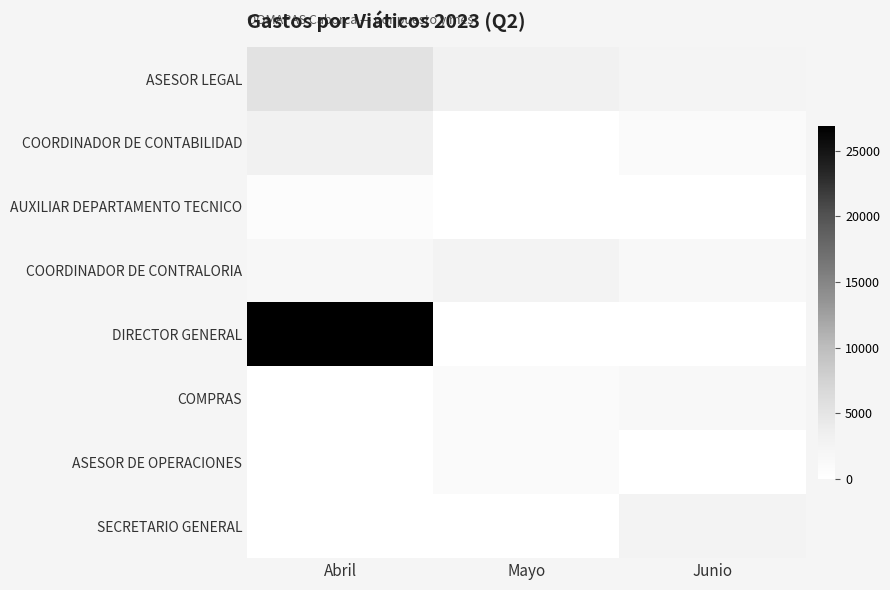

Reading left to right, what are all the values shown in this chart?

ASESOR LEGAL: Abril=5263.5	Mayo=3049.0	Junio=2369.0
COORDINADOR DE CONTABILIDAD: Abril=2951.0	Mayo=0.0	Junio=1139.0
AUXILIAR DEPARTAMENTO TECNICO: Abril=580.0	Mayo=0.0	Junio=0.0
COORDINADOR DE CONTRALORIA: Abril=1583.9	Mayo=2528.0	Junio=1392.0
DIRECTOR GENERAL: Abril=26876.2	Mayo=0.0	Junio=0.0
COMPRAS: Abril=0.0	Mayo=950.0	Junio=1487.9
ASESOR DE OPERACIONES: Abril=0.0	Mayo=950.0	Junio=0.0
SECRETARIO GENERAL: Abril=0.0	Mayo=0.0	Junio=2595.5